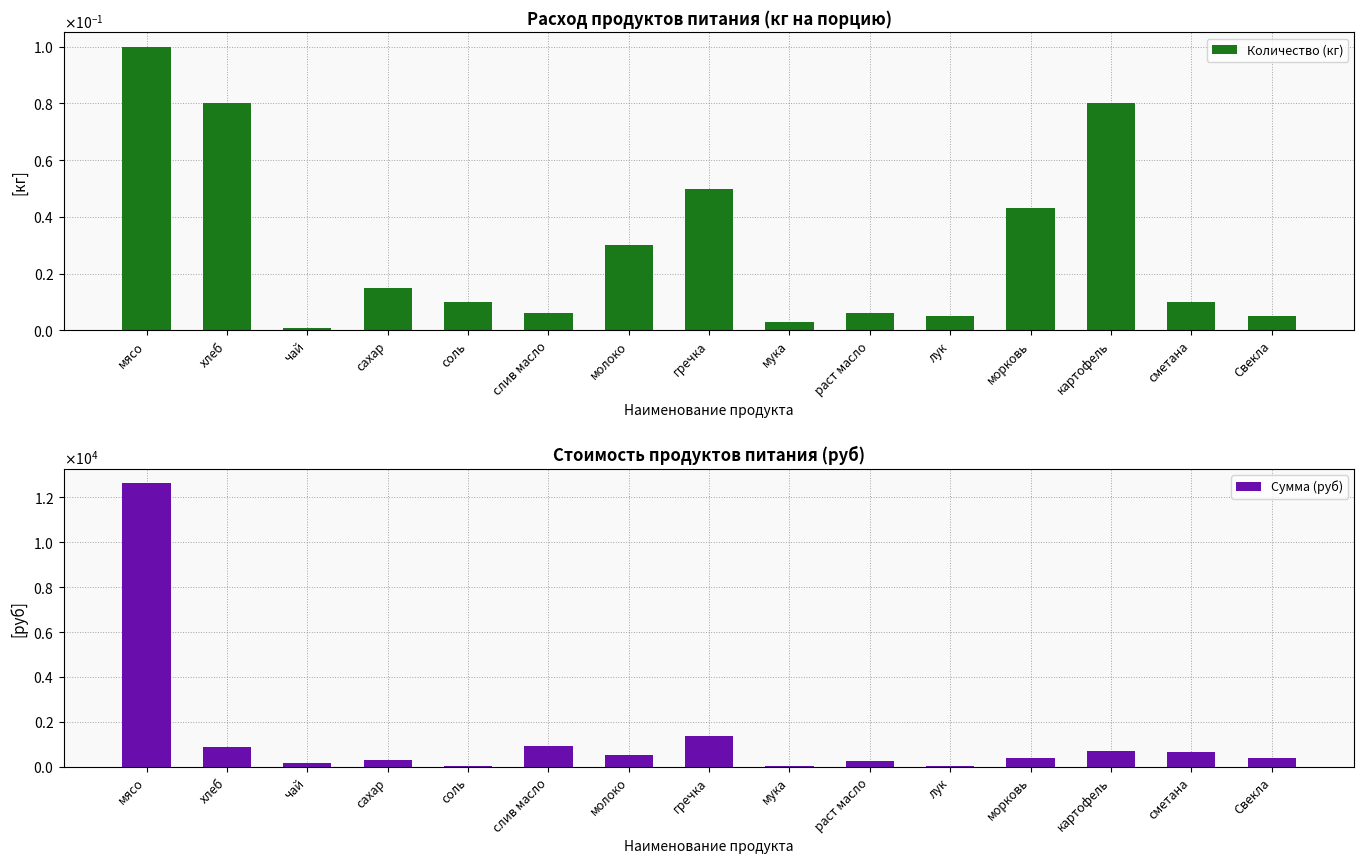

What is the label of the 6th bar from the left?

слив масло